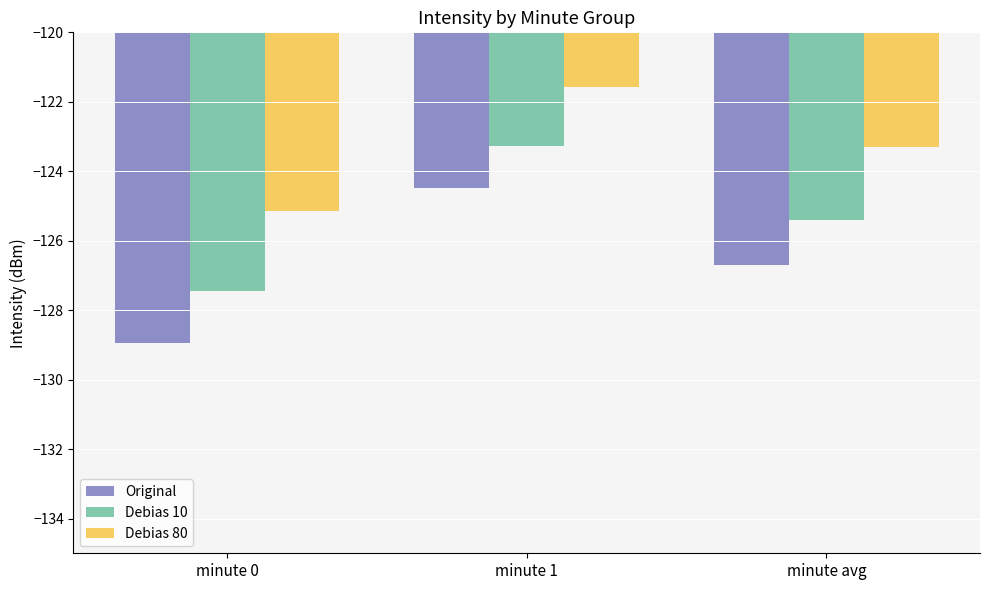

What is the minimum value shown in the chart?

-128.9